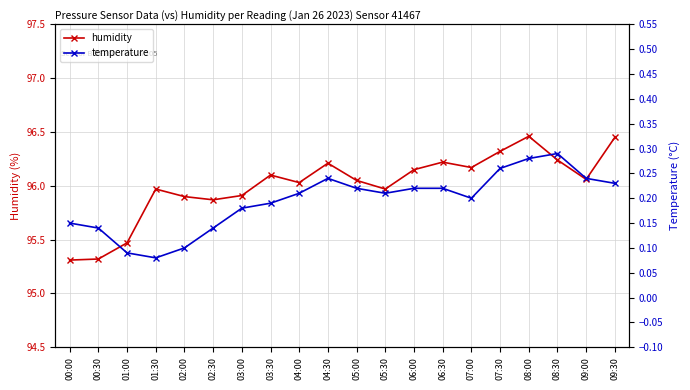

Between 08:30 and 00:30, which is larger?

08:30